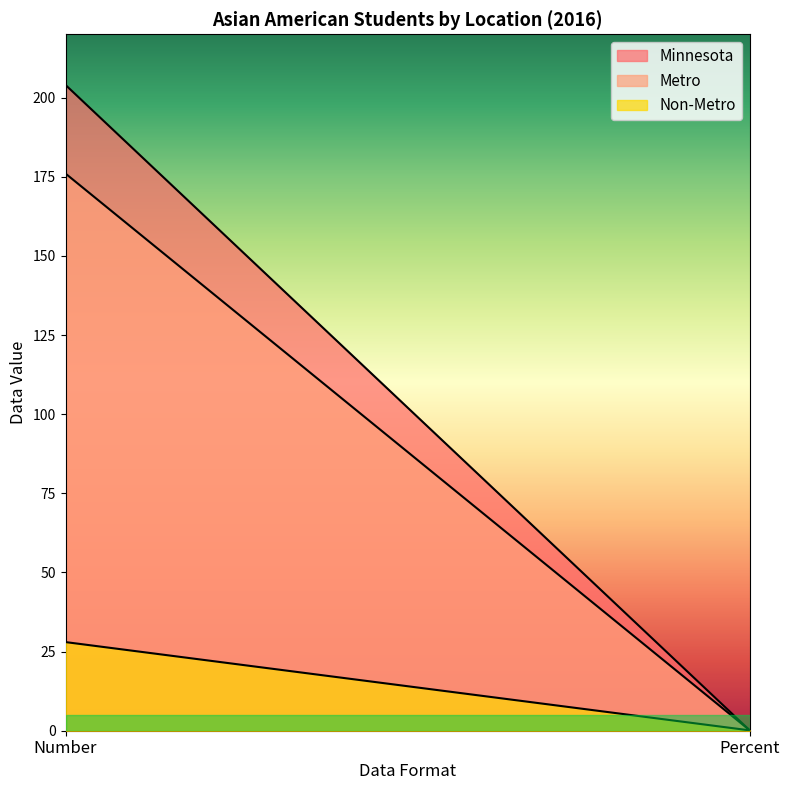

At Number, list the series in order from smallest to largest.

Non-Metro, Metro, Minnesota